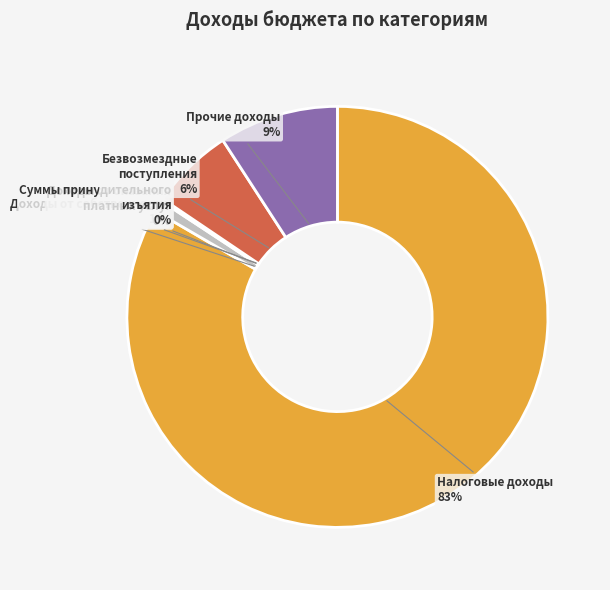

Between Прочие доходы and Налоговые доходы, which is larger?

Налоговые доходы